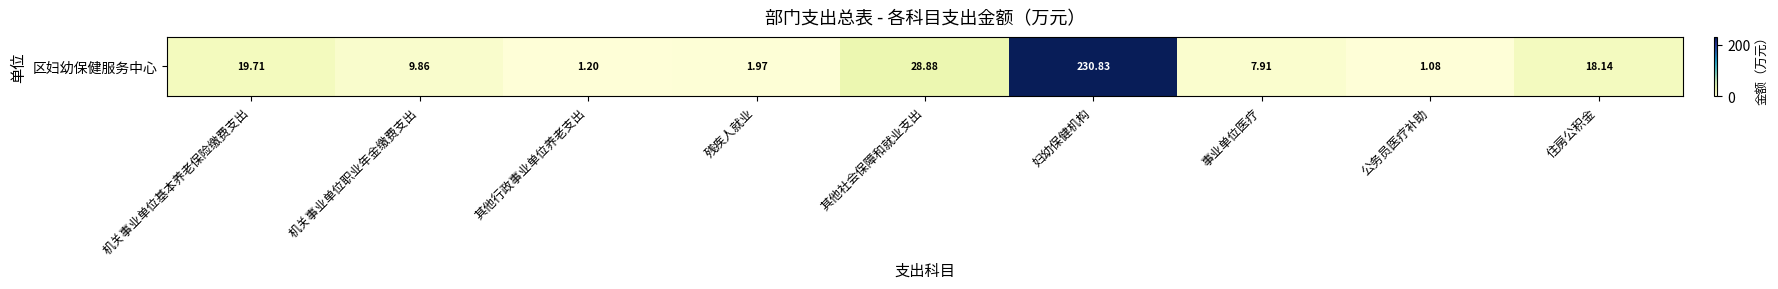

What is the difference between the values at 其他行政事业单位养老支出 and 机关事业单位基本养老保险缴费支出?

18.5